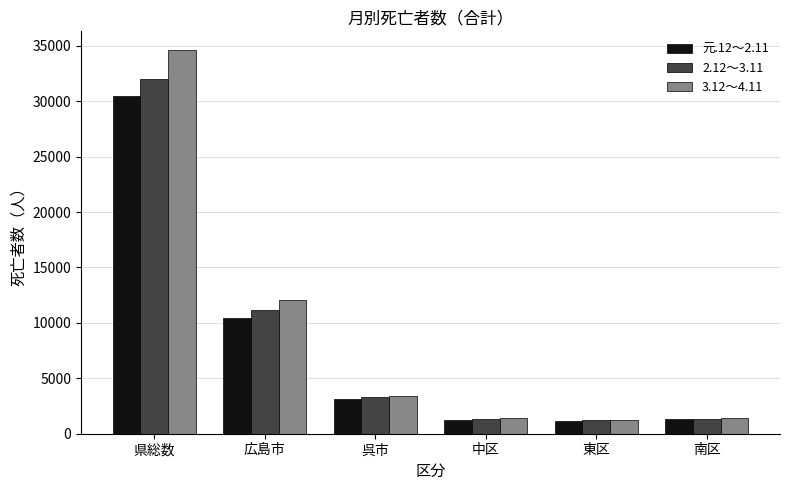

What is the label of the 4th bar from the left?

中区